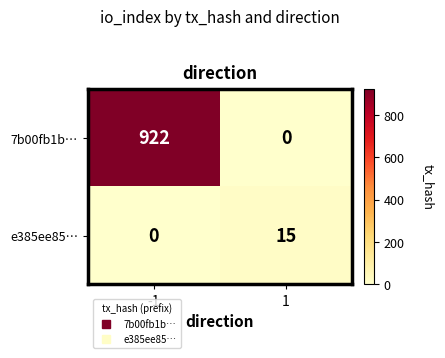

Reading left to right, what are all the values shown in this chart?

7b00fb1b…: -1=922	1=0
e385ee85…: -1=0	1=15